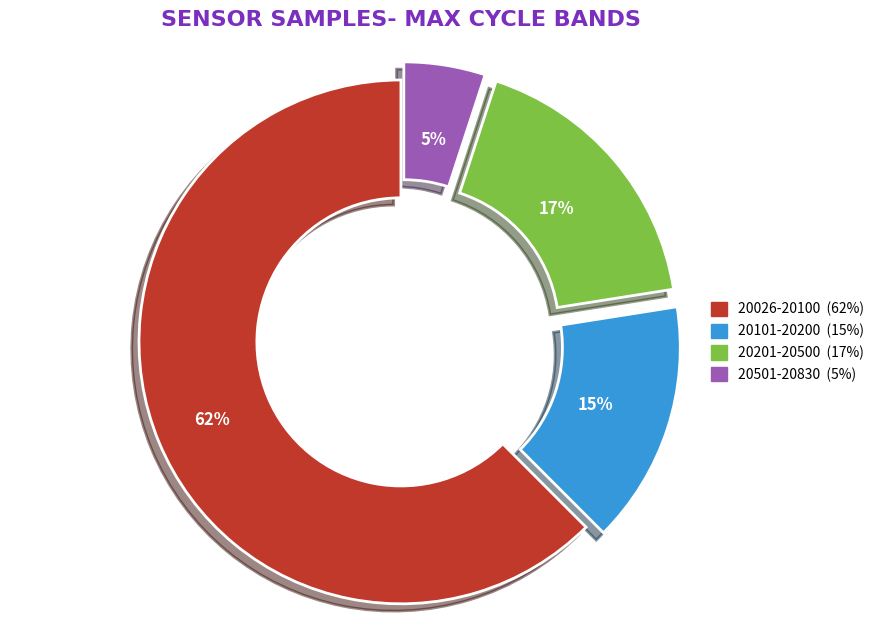

To the nearest percent, what is the average slice percentage?

25%